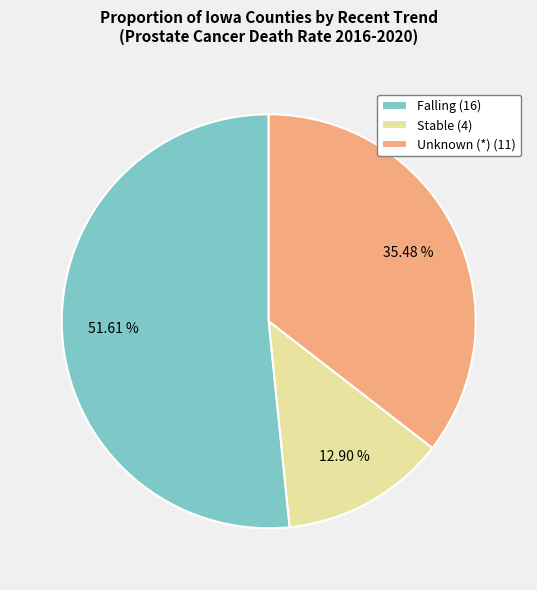

Rank the categories by value from highest to lowest.

Falling (16), Unknown (*) (11), Stable (4)